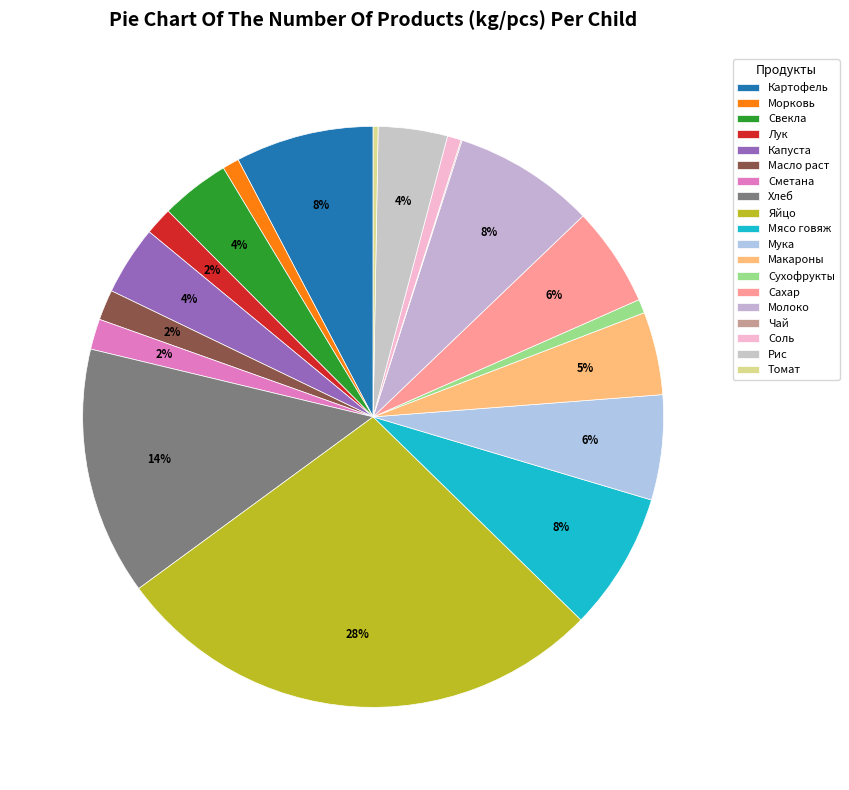

Which slice is the largest?

Яйцо